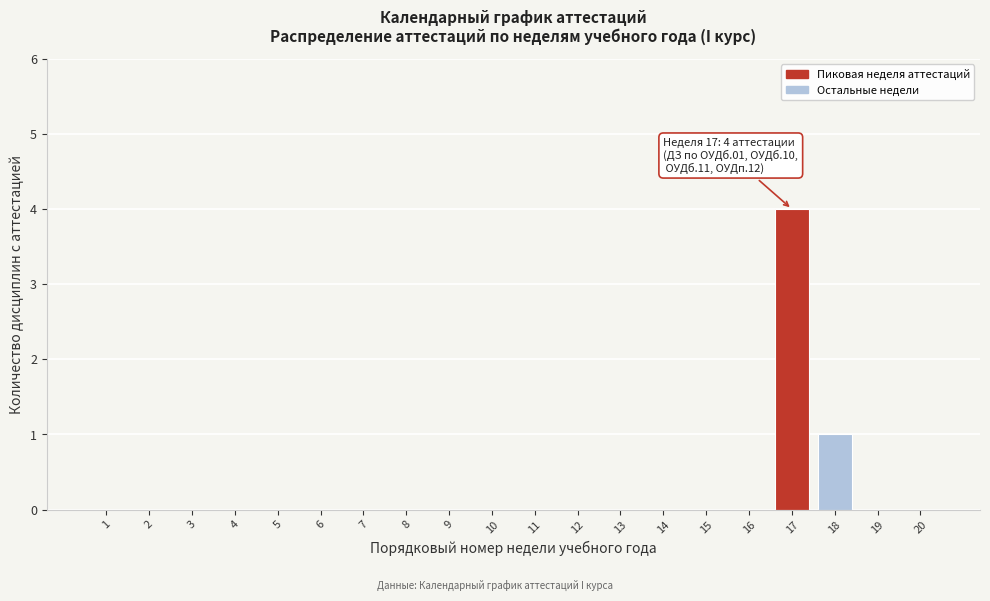

Reading left to right, transcribe all the data shown in this chart.

1=0	2=0	3=0	4=0	5=0	6=0	7=0	8=0	9=0	10=0	11=0	12=0	13=0	14=0	15=0	16=0	17=4	18=1	19=0	20=0